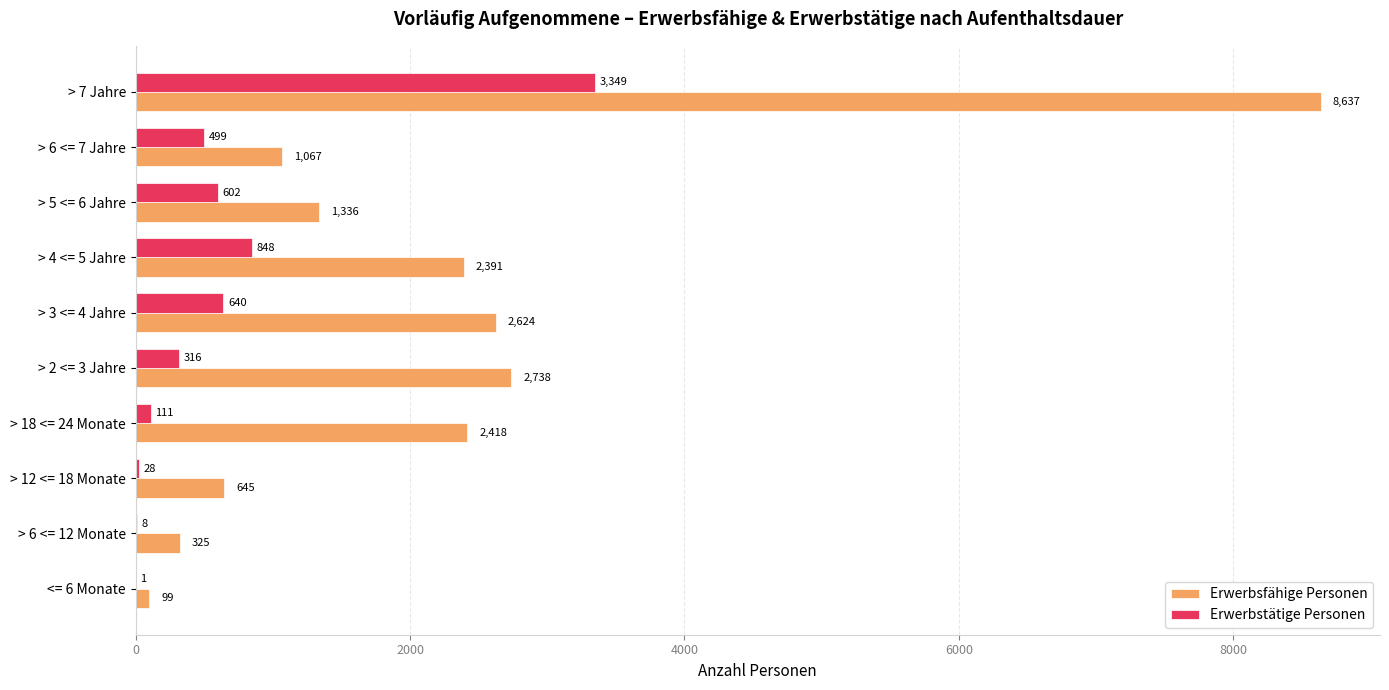

Which series has the widest spread of values?

Erwerbsfähige Personen